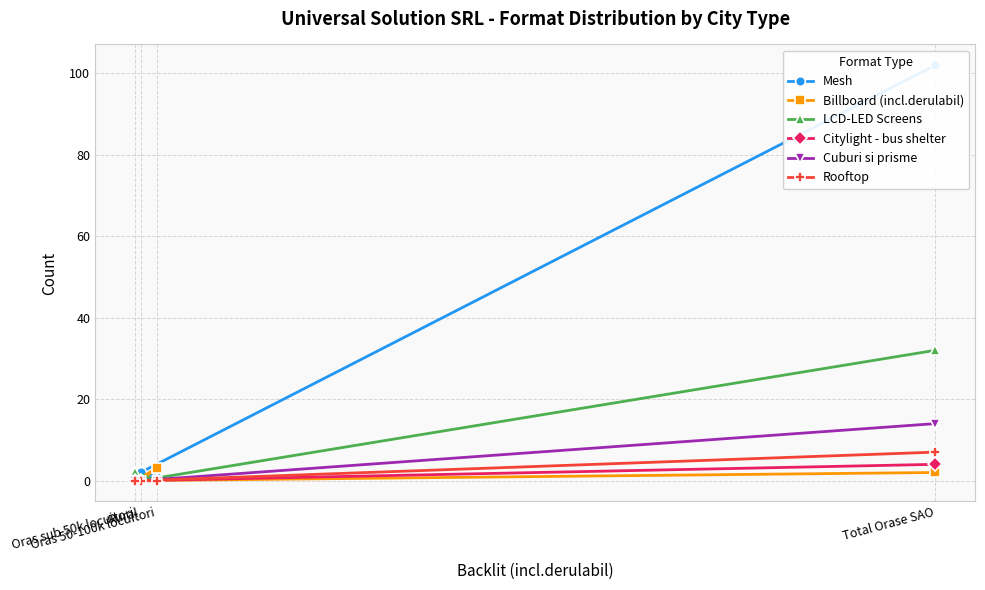

What is the greatest value displayed?

102